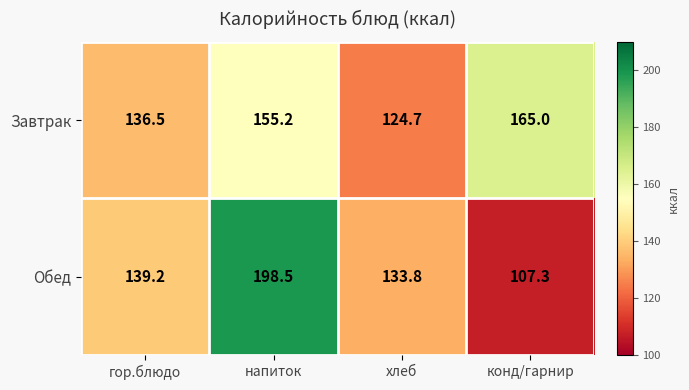

Reading right to left, list all the values displayed in this chart.

Завтрак: конд/гарнир=165.0	хлеб=124.7	напиток=155.2	гор.блюдо=136.5
Обед: конд/гарнир=107.3	хлеб=133.8	напиток=198.5	гор.блюдо=139.2